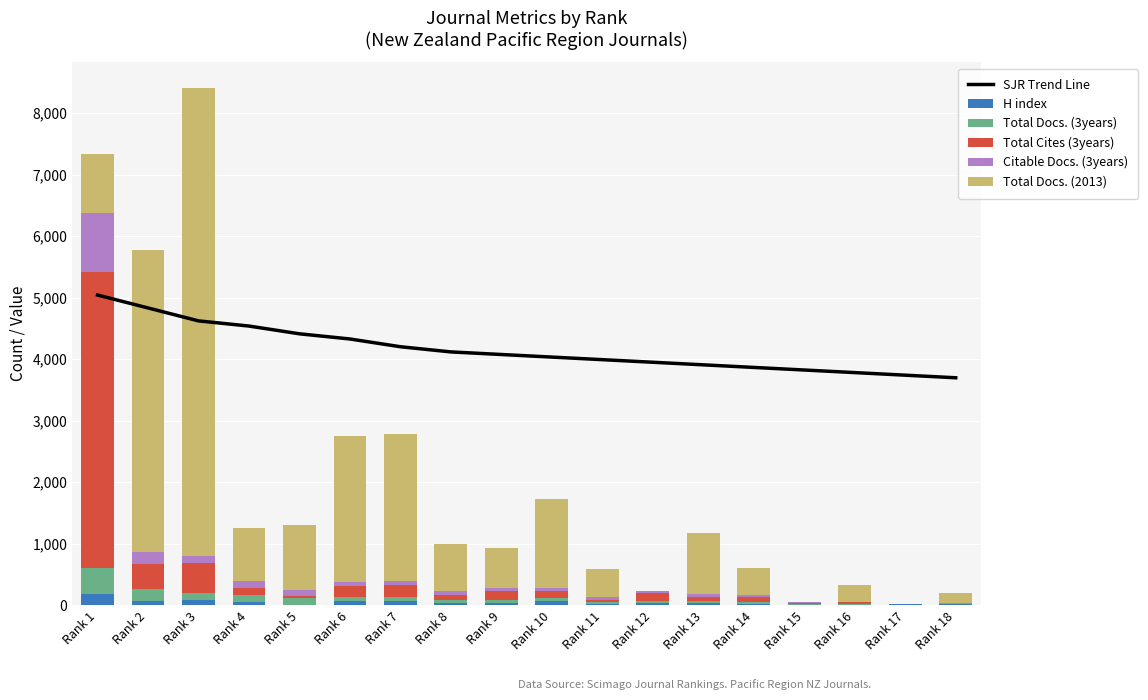

The value of Citable Docs. (3years) at Rank 12 is 35.0. True or false?

True